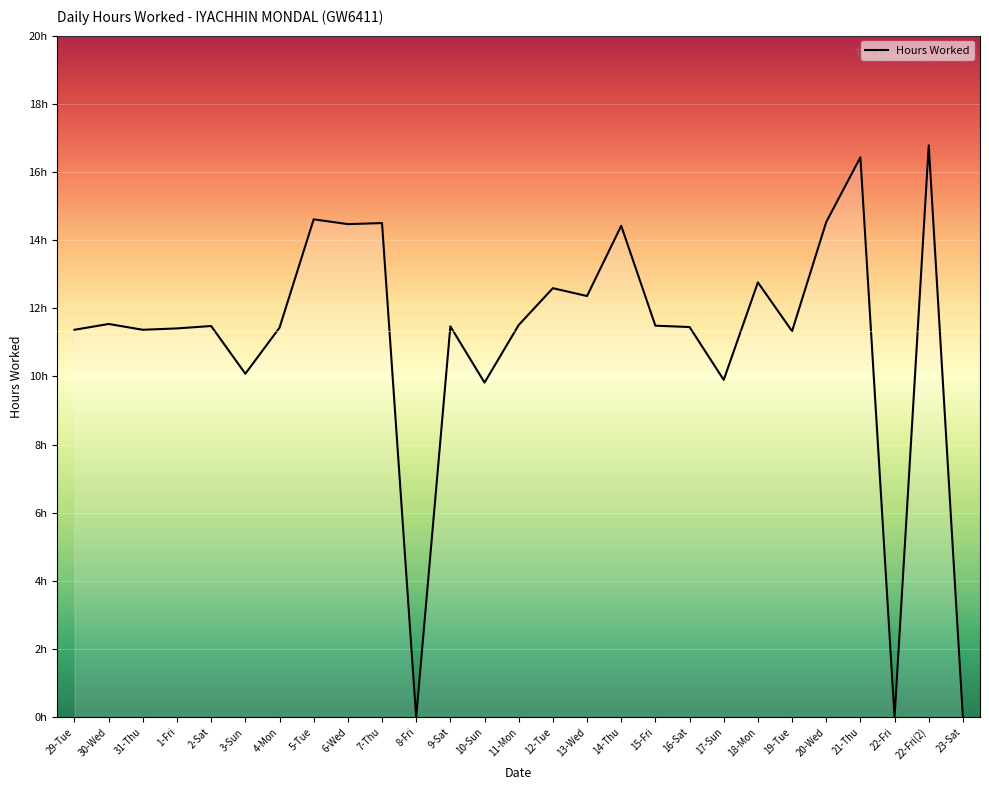

How many interior local peaks (higher than both neighbors) does the data have?

10